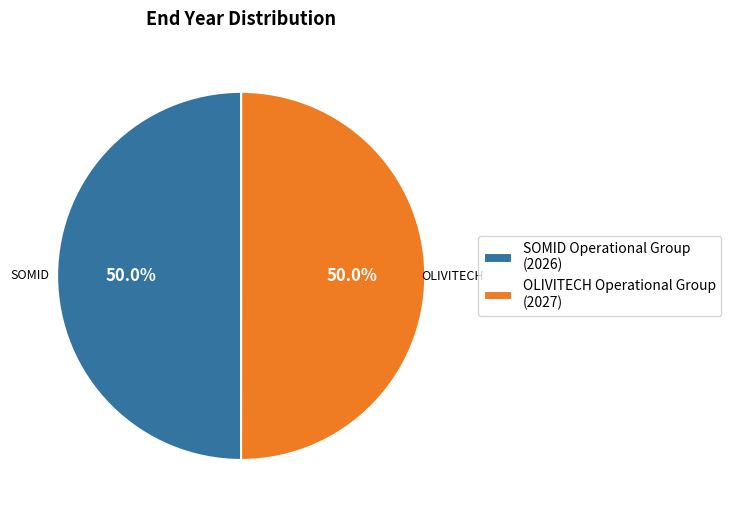

What is the total percentage of SOMID Operational Group (2026) and OLIVITECH Operational Group (2027)?

100.0%